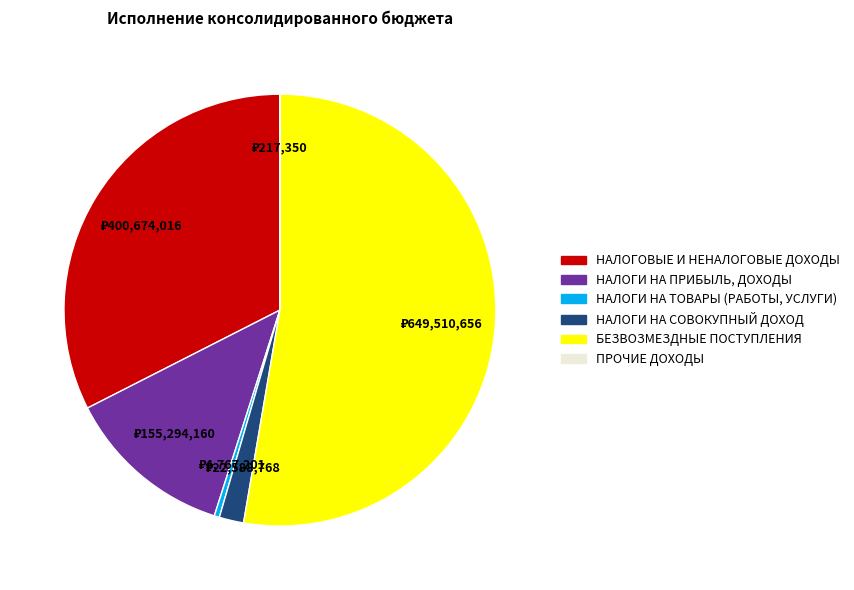

Does any single category account for the majority?

Yes